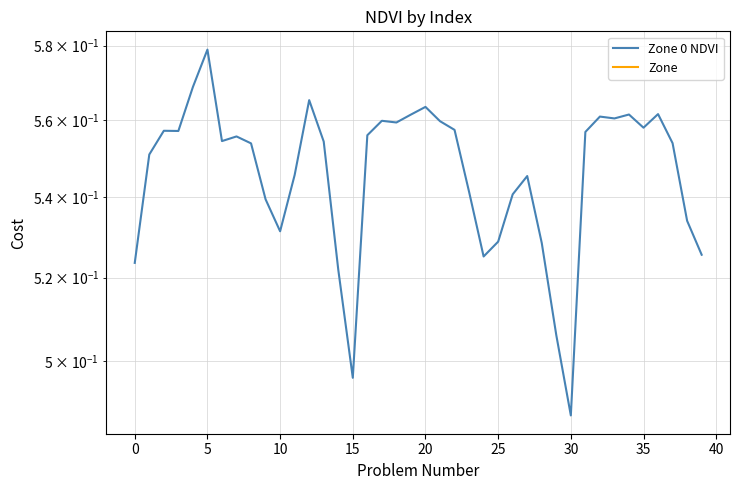

What value does the Zone 0 NDVI series have at 20?

0.6